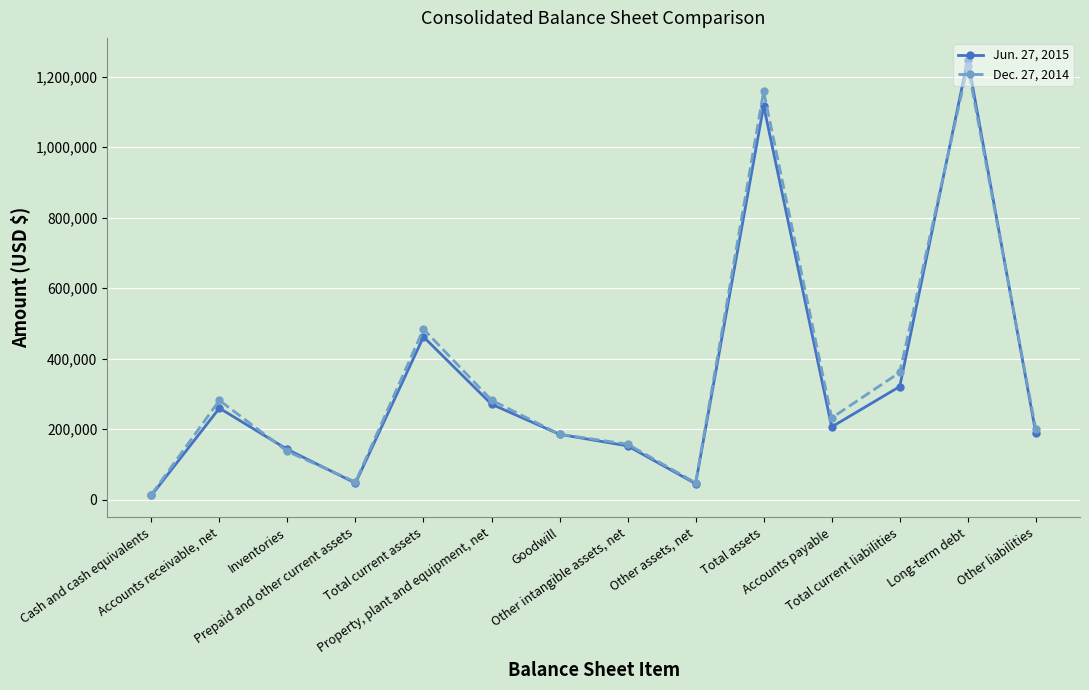

How many data points does each series have?

14